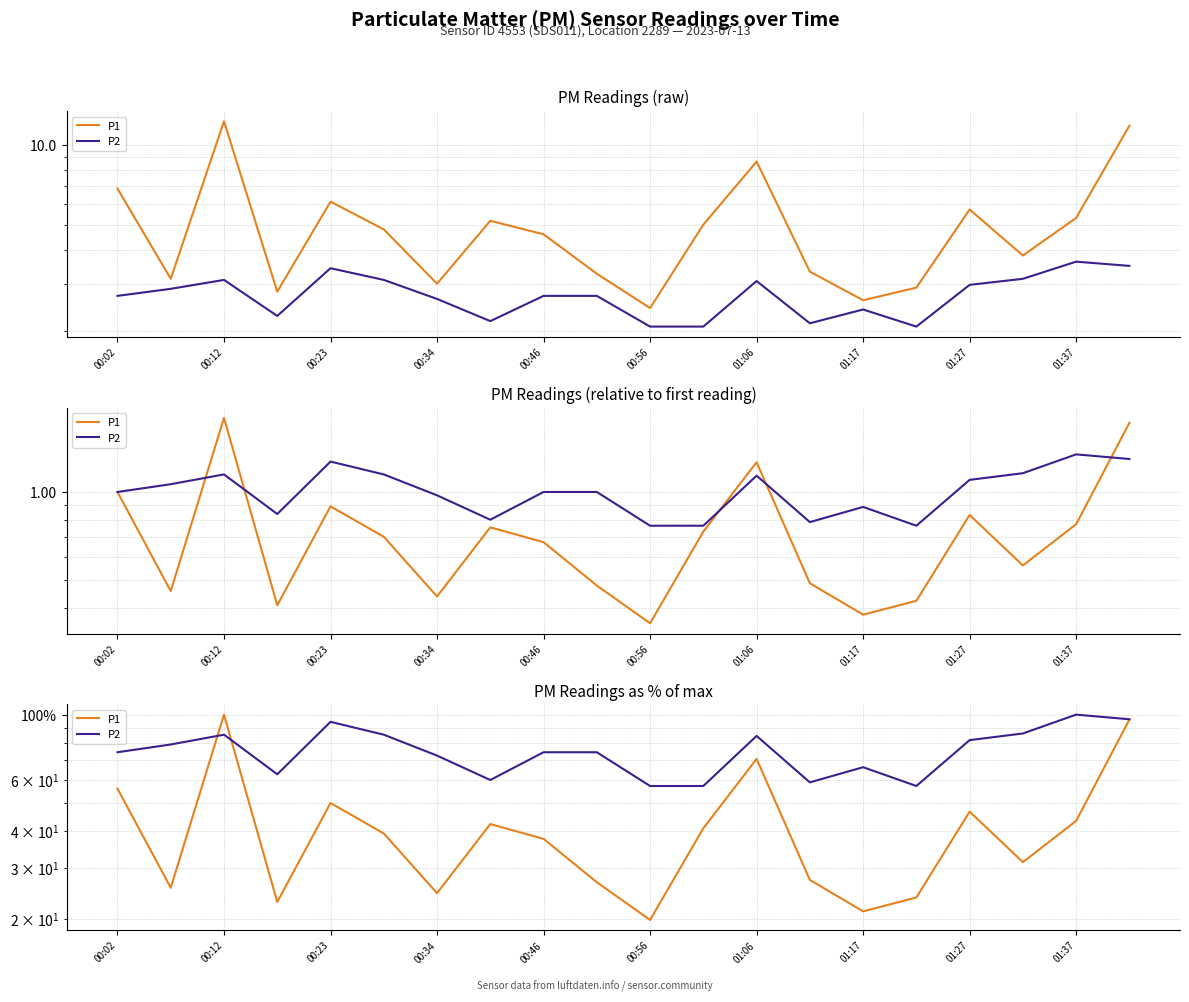

True or false: P1 has a value of 40.9 at 11.

True